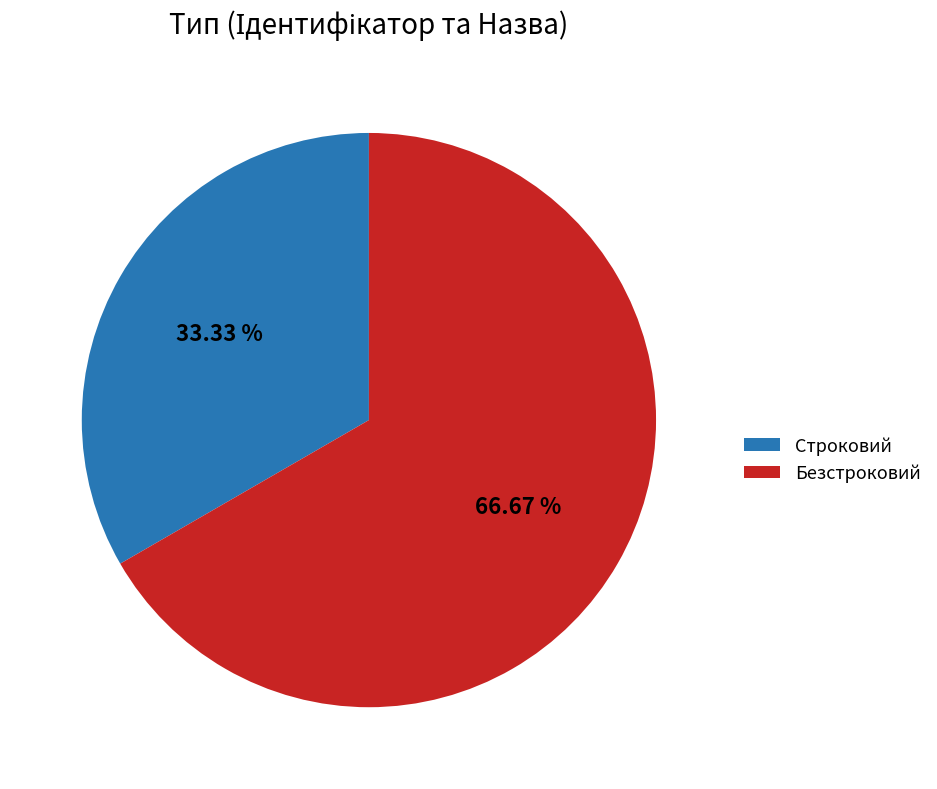

How many segments does this pie chart have?

2